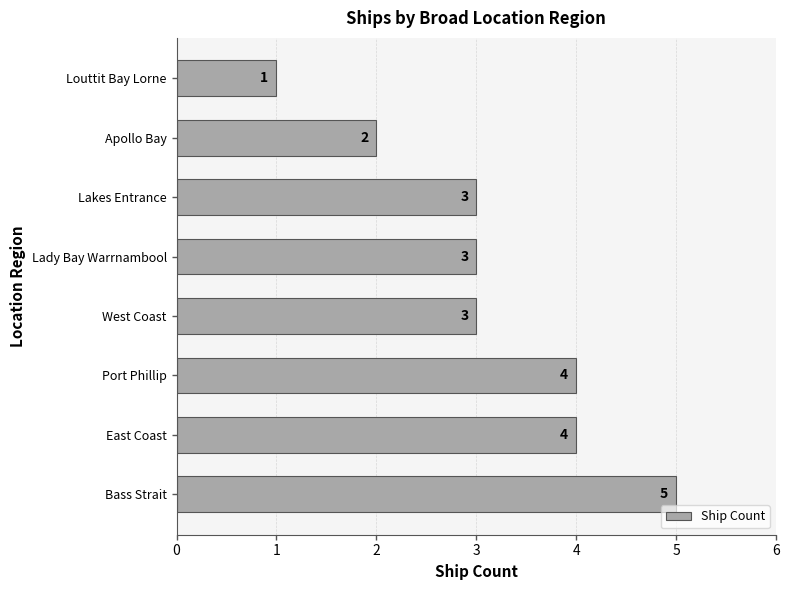

How many series are shown in this chart?

1